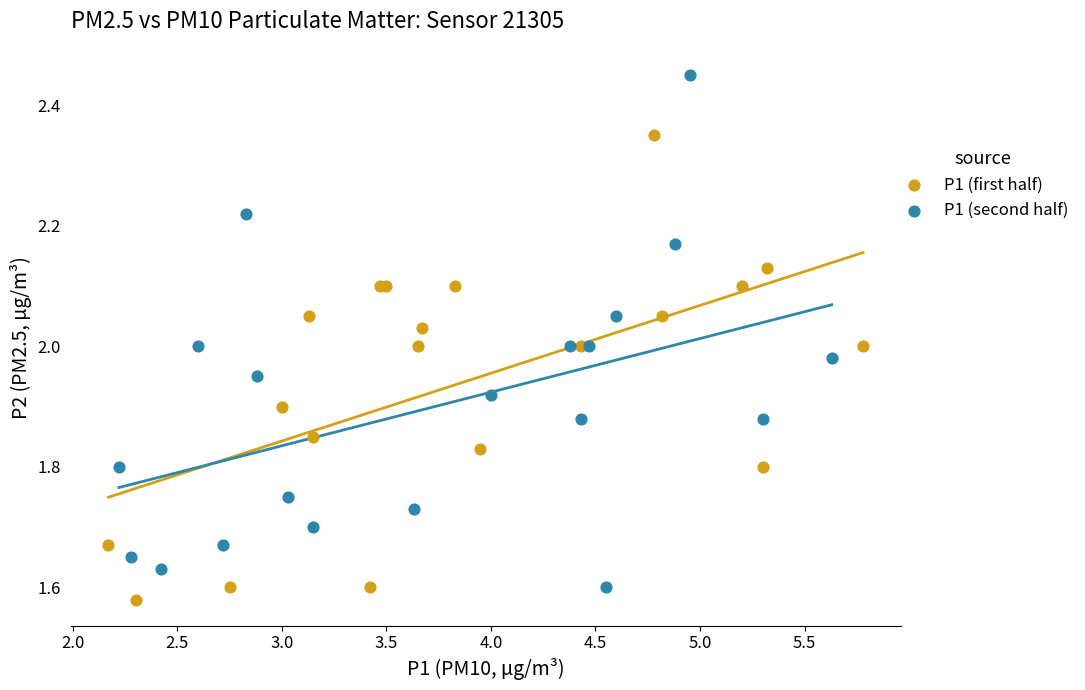

Which series has the widest spread of Y values?

P1 (second half)